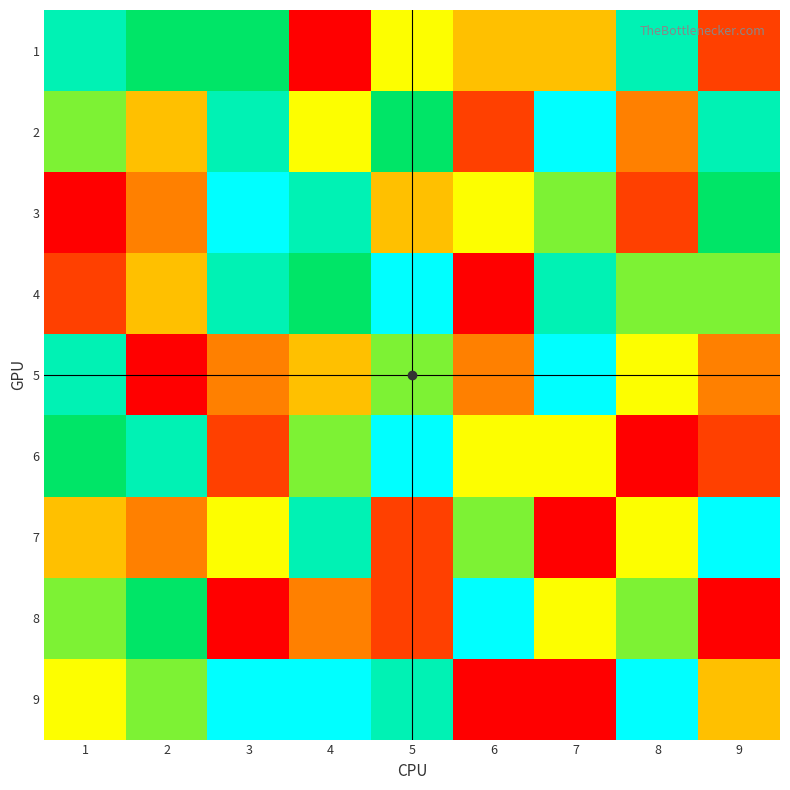

Which series has the widest spread of values?

3